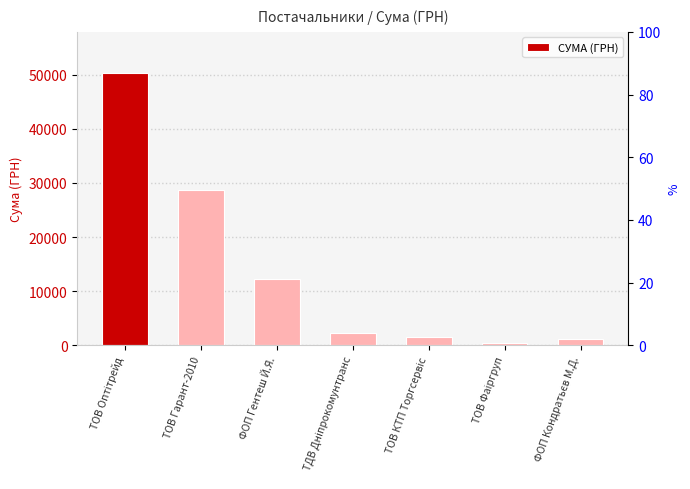

What is the average value?

13810.6